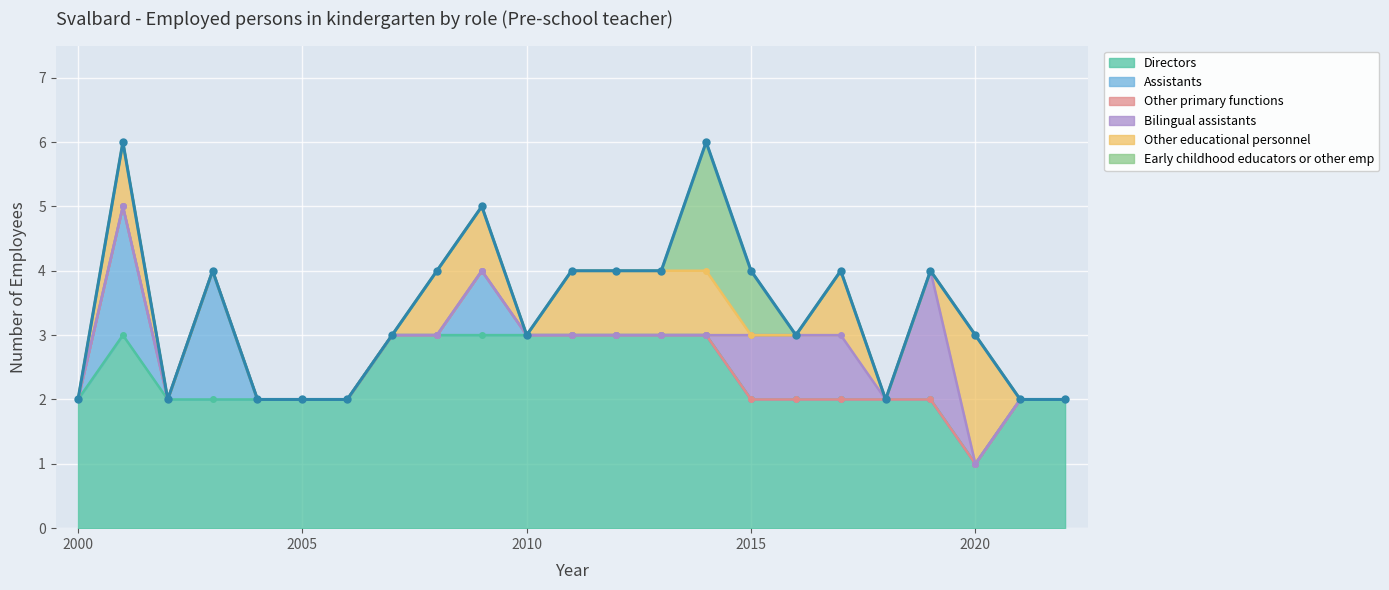

At which category does Assistants reach its first local peak?

2001